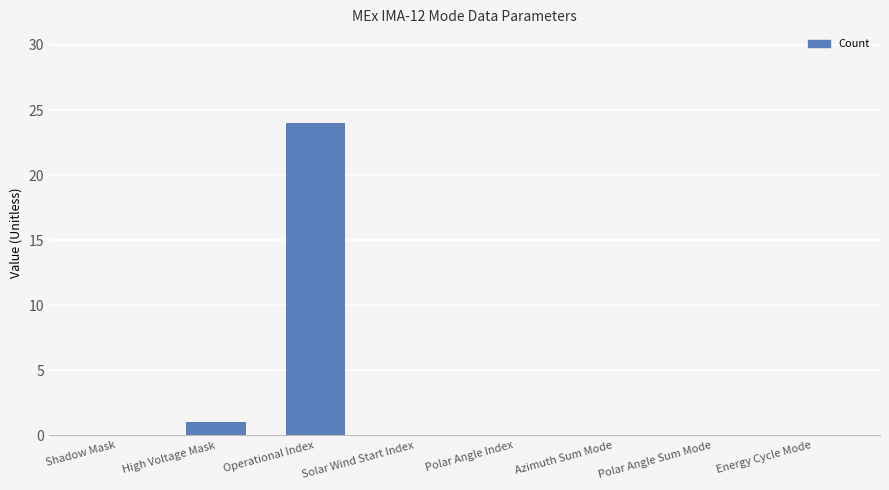

The chart shows a value of 13 at Shadow Mask. True or false?

False